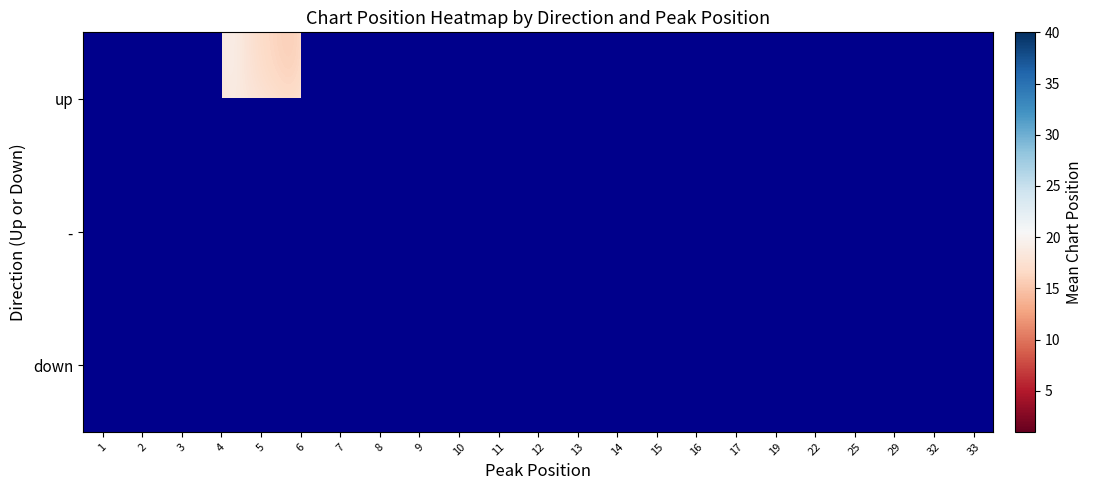

Which label corresponds to the smallest value in the chart?

1